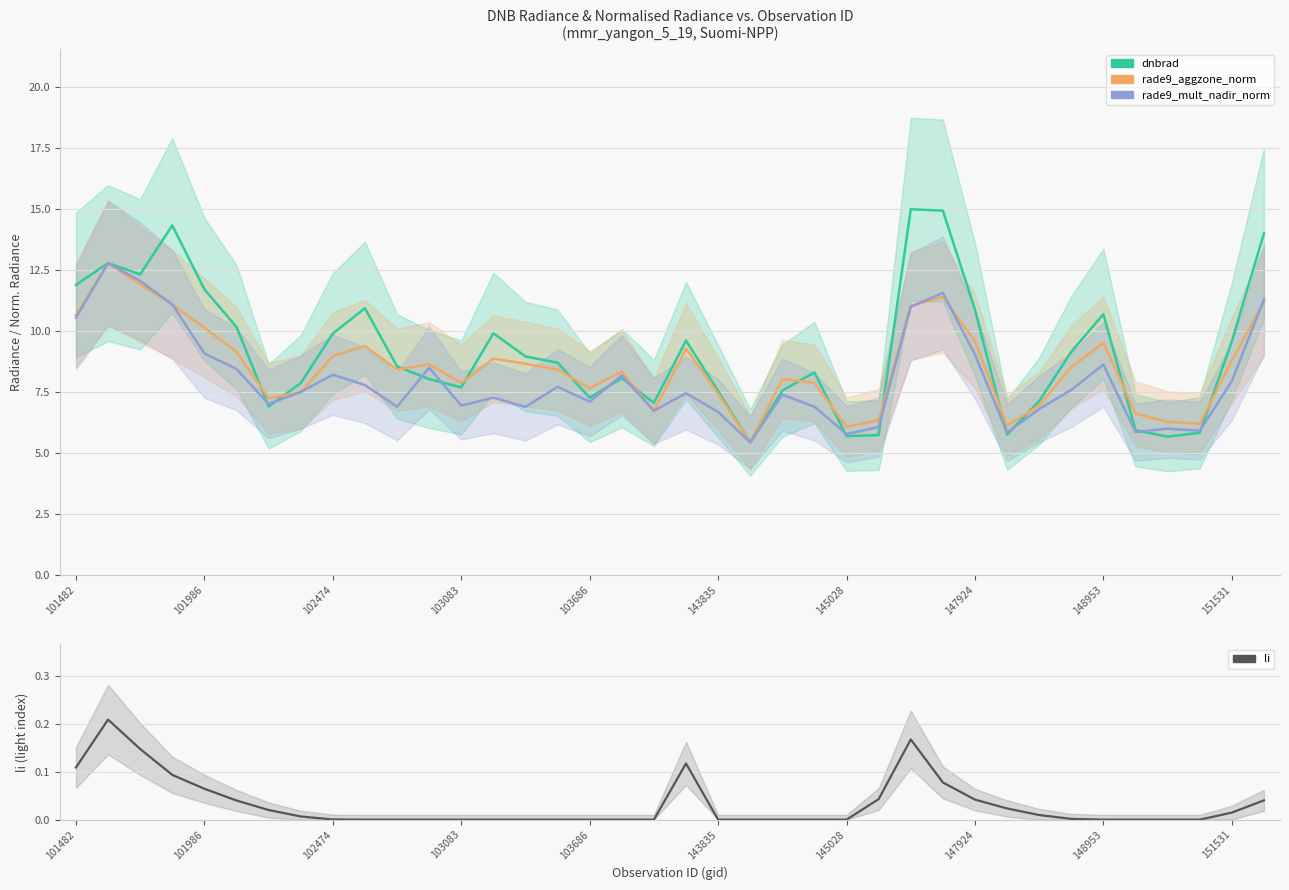

True or false: dnbrad and li cross at least once.

False